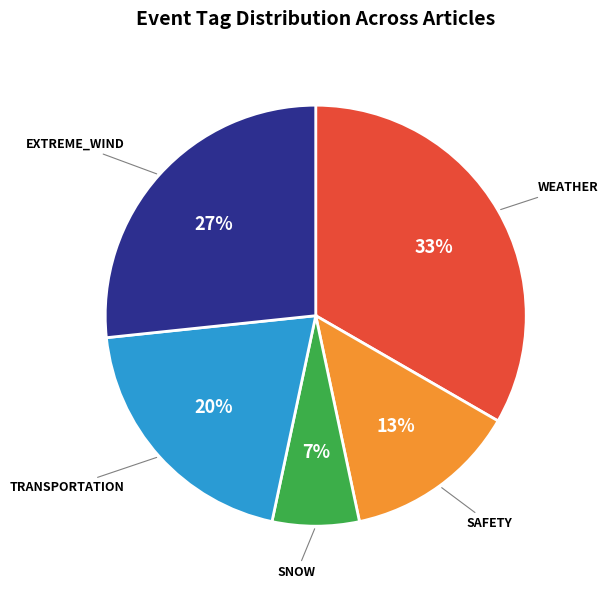

Which category has the smallest portion of the pie?

SNOW